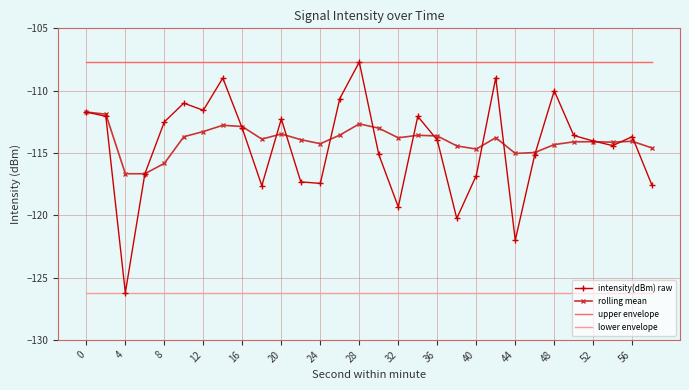

Which series has the largest total across all categories?

upper envelope